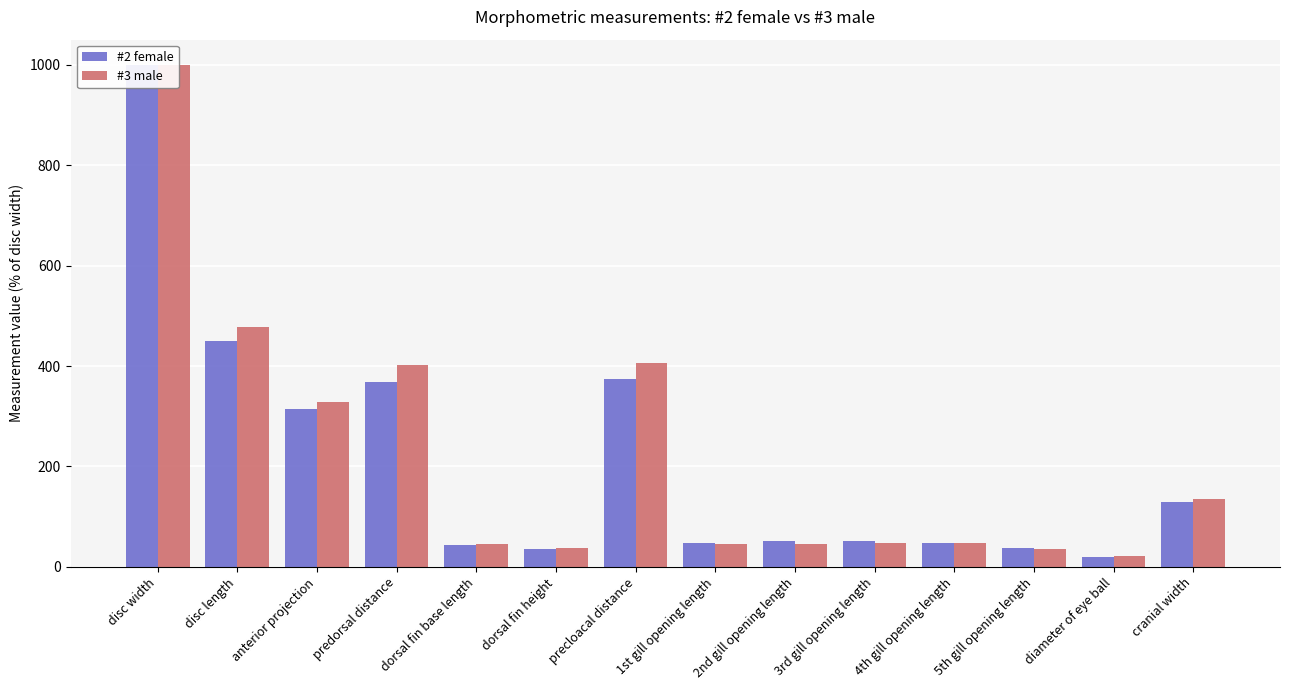

What is the value of the #2 female bar at the 13th from the left?

19.2